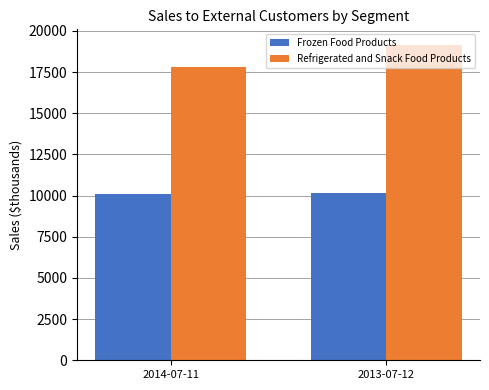

Rank the series by their average value, from highest to lowest.

Refrigerated and Snack Food Products, Frozen Food Products